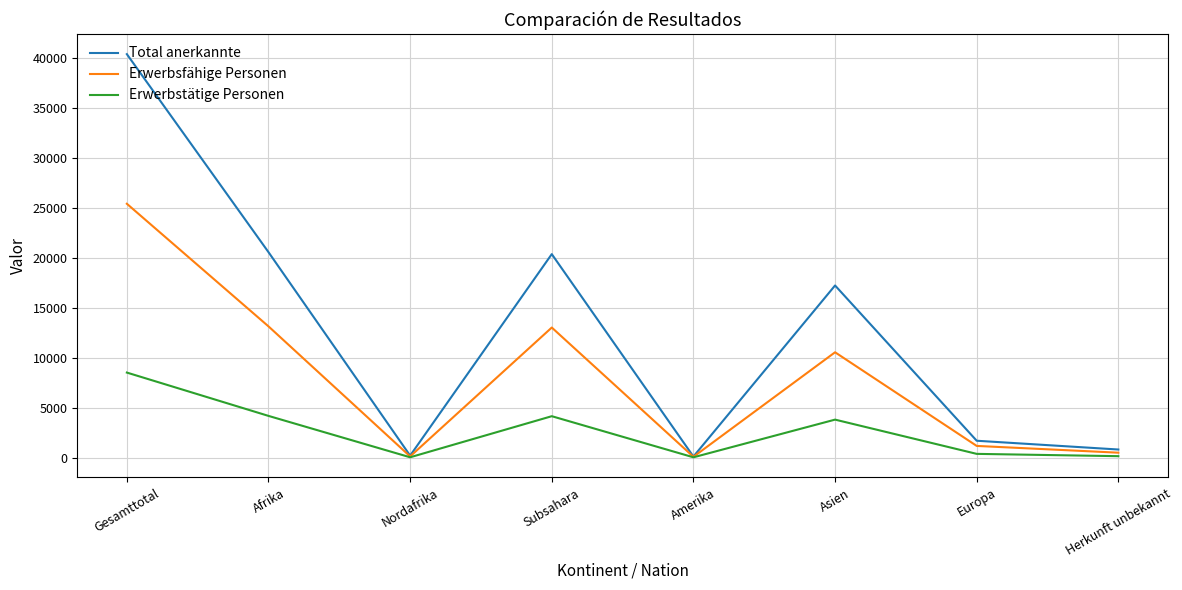

What is the average value of the Total anerkannte series?

12669